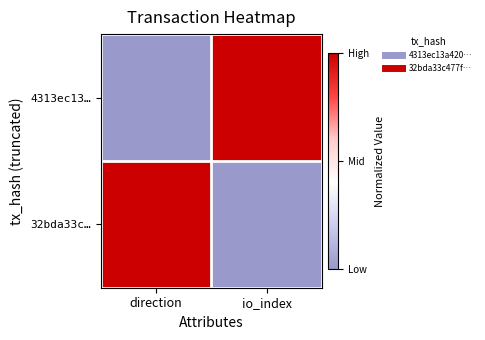

Which has a higher value, direction or io_index?

io_index